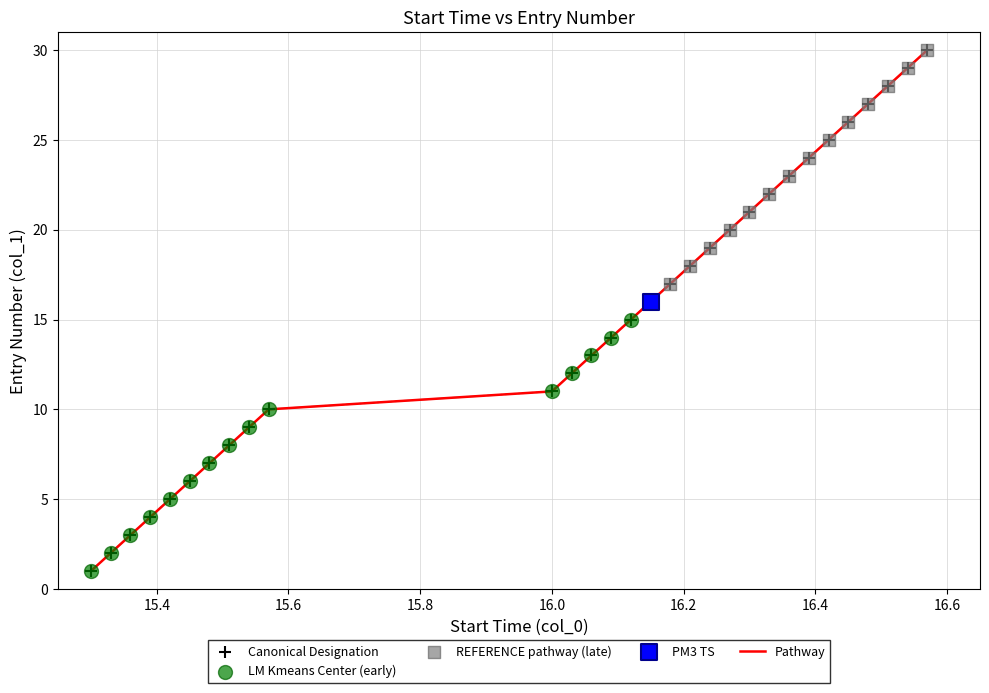

What is the difference between the maximum and minimum values?

29